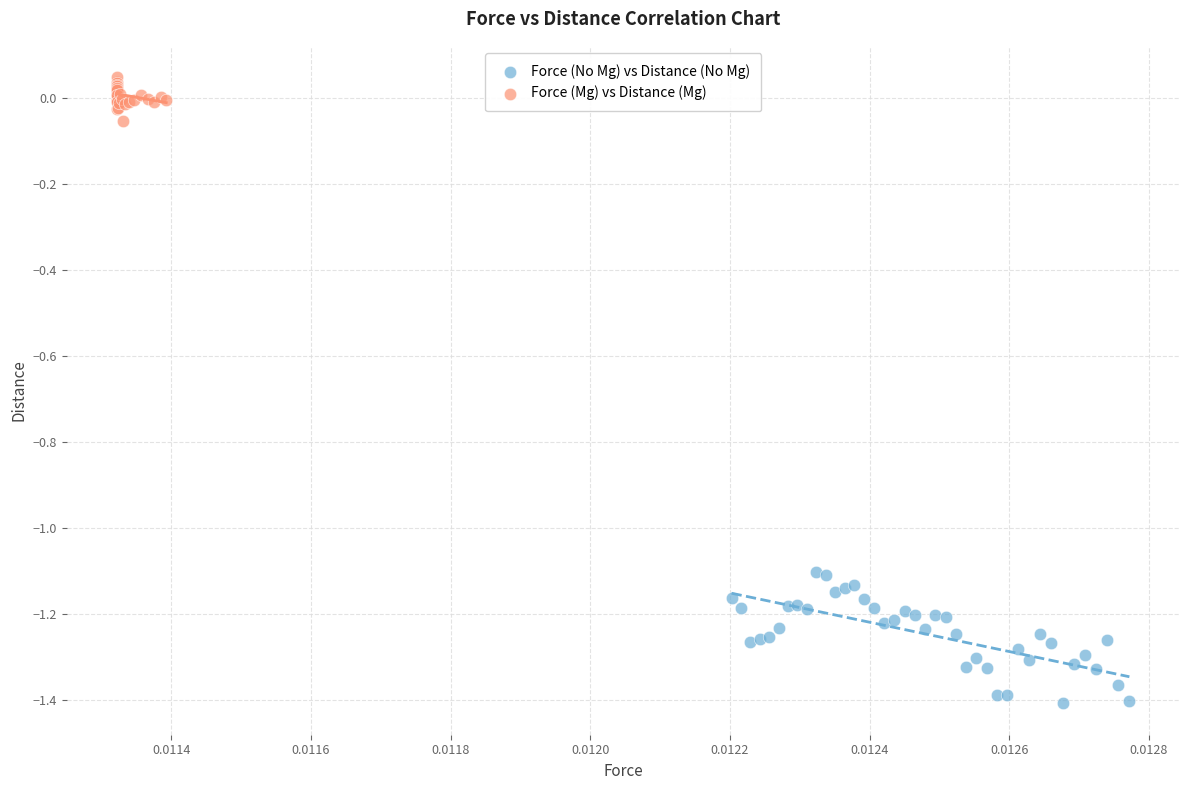

Which series has the widest spread of Y values?

Force (No Mg) vs Distance (No Mg)